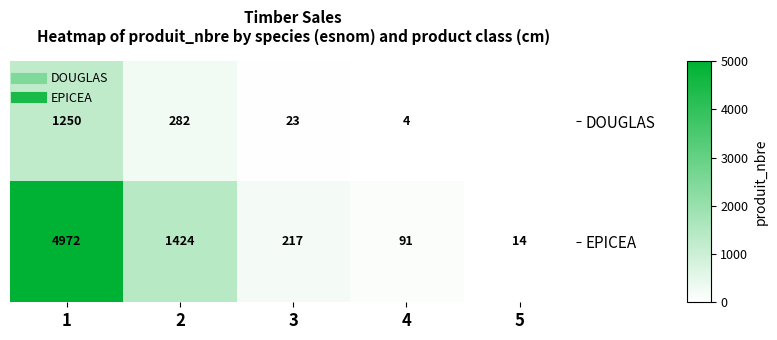

Read the EPICEA value at 1, to the nearest 10.

4970